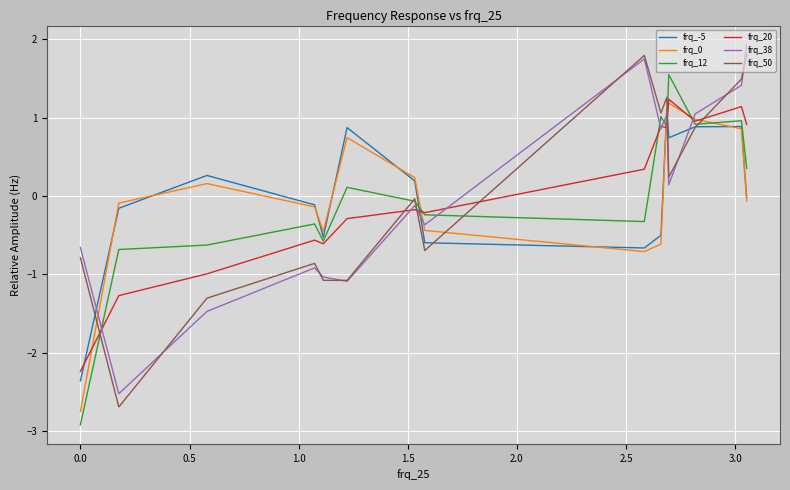

What is the minimum value for frq_12?

-2.9